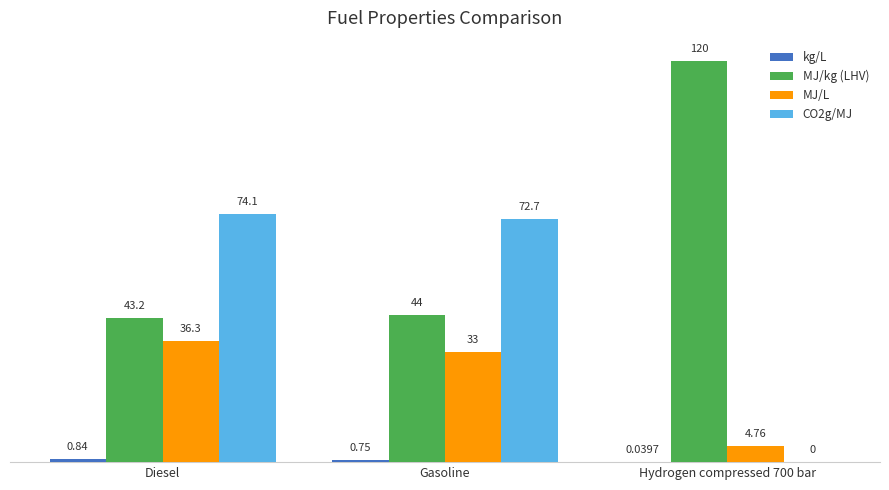

What is the sum of all MJ/L values?

74.0